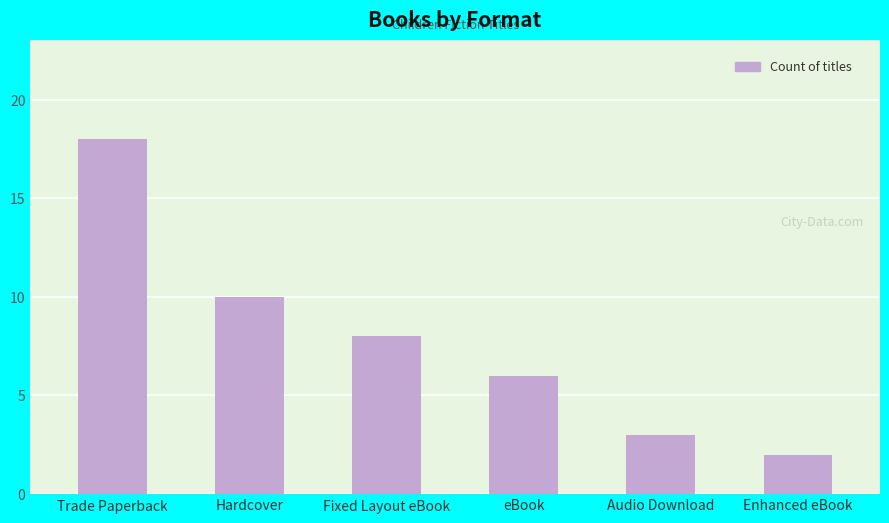

What value does the data have at Trade Paperback, to the nearest 10?

20